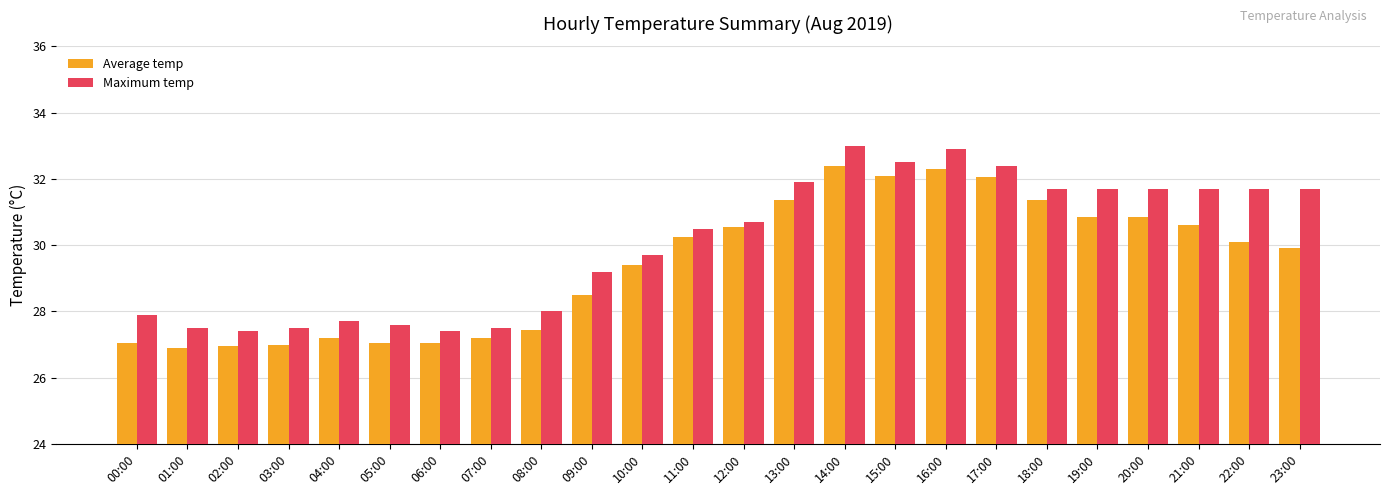

True or false: Average temp has a value of 15.7 at 07:00.

False